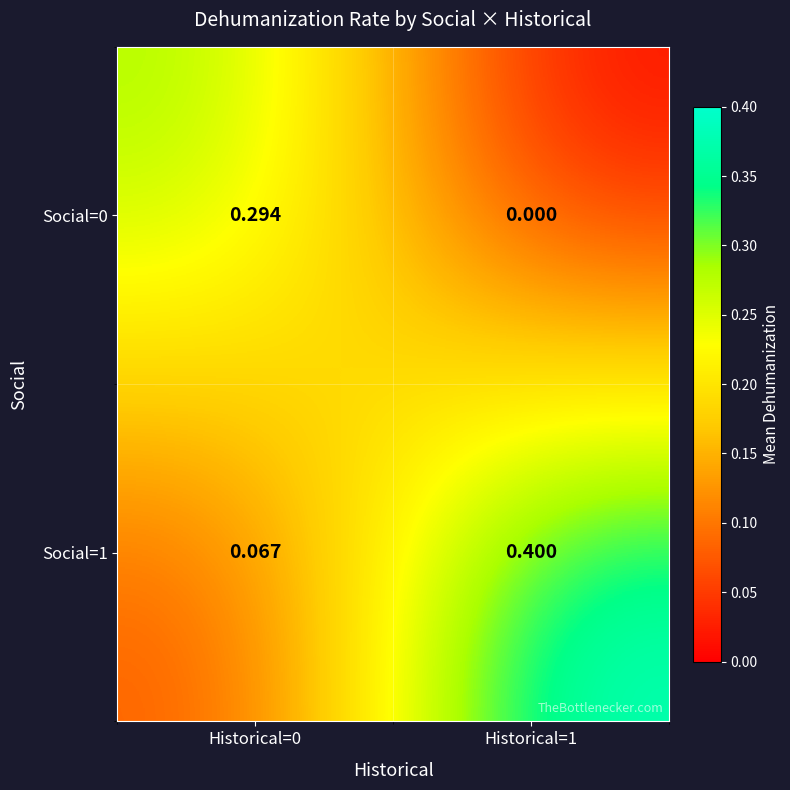

Rank the series by their maximum value, from lowest to highest.

Social=0, Social=1